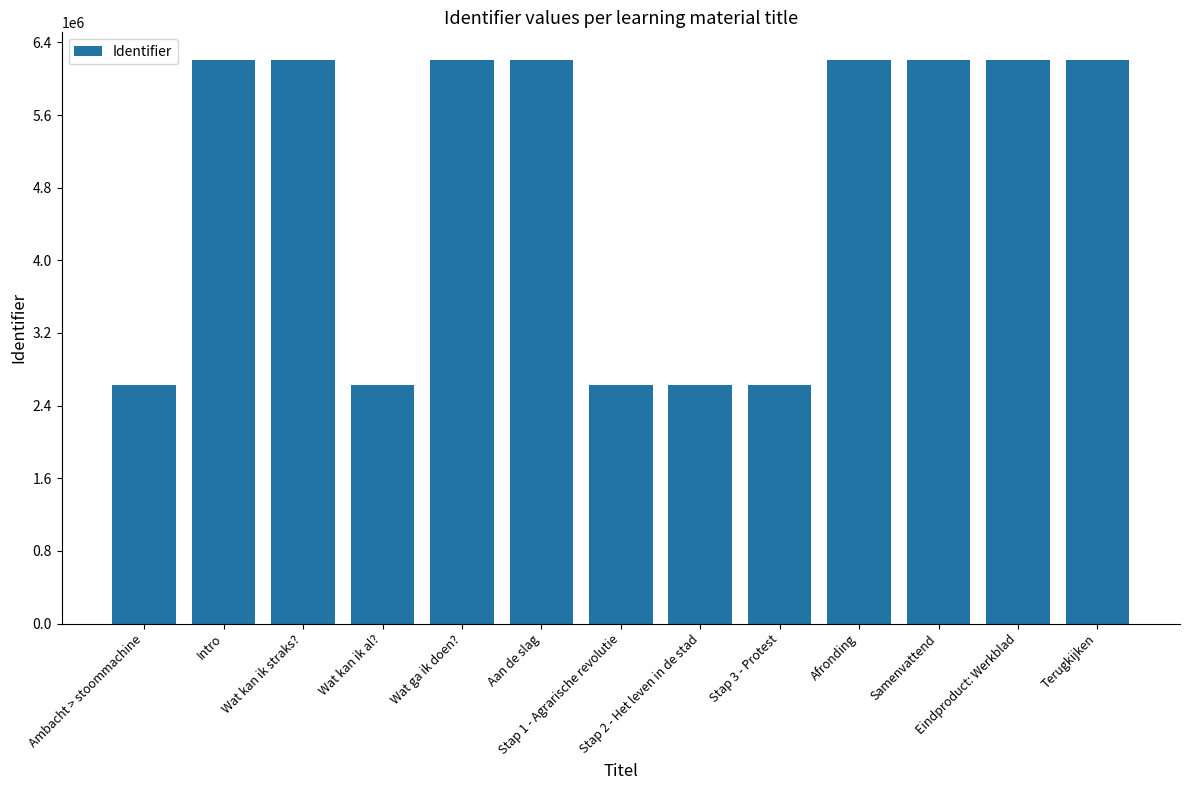

What is the greatest value displayed?

6200347